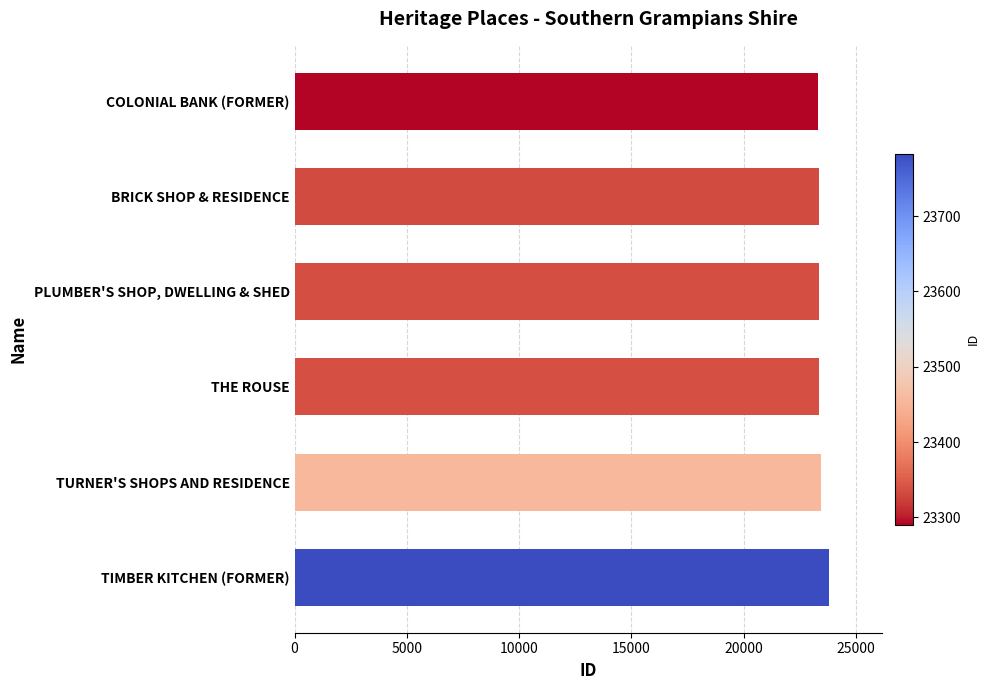

What is the approximate value at COLONIAL BANK (FORMER)?

23290